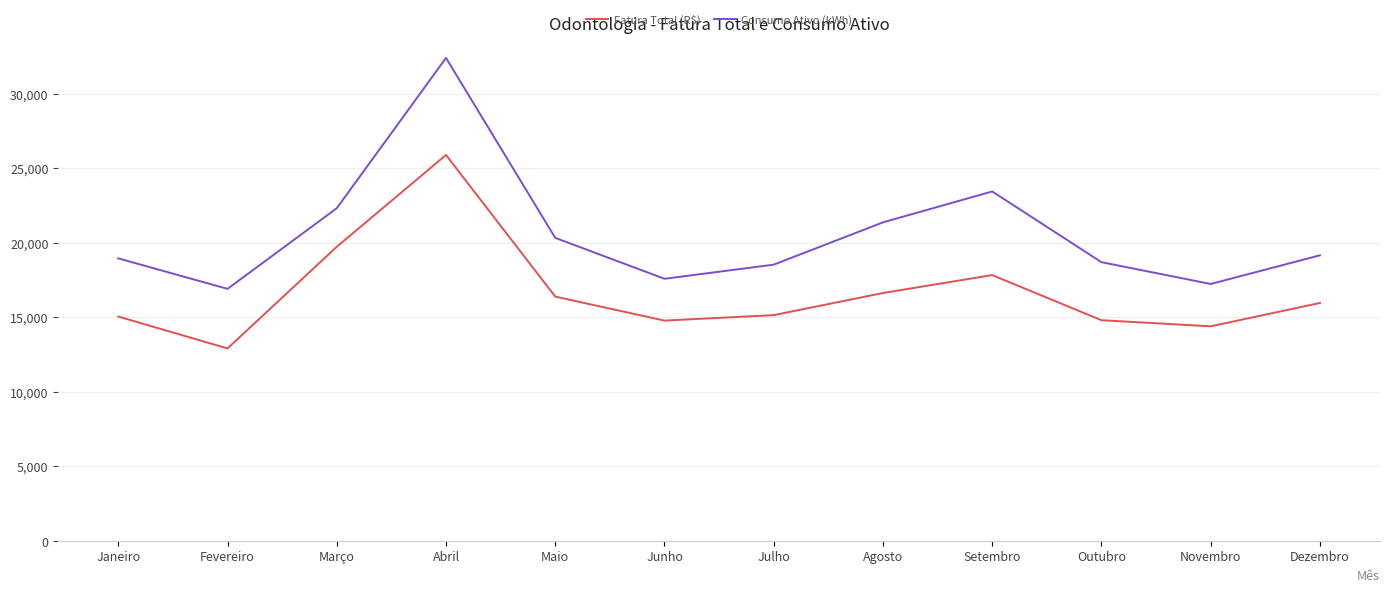

What is the sum of all Fatura Total (R$) values?

199383.9